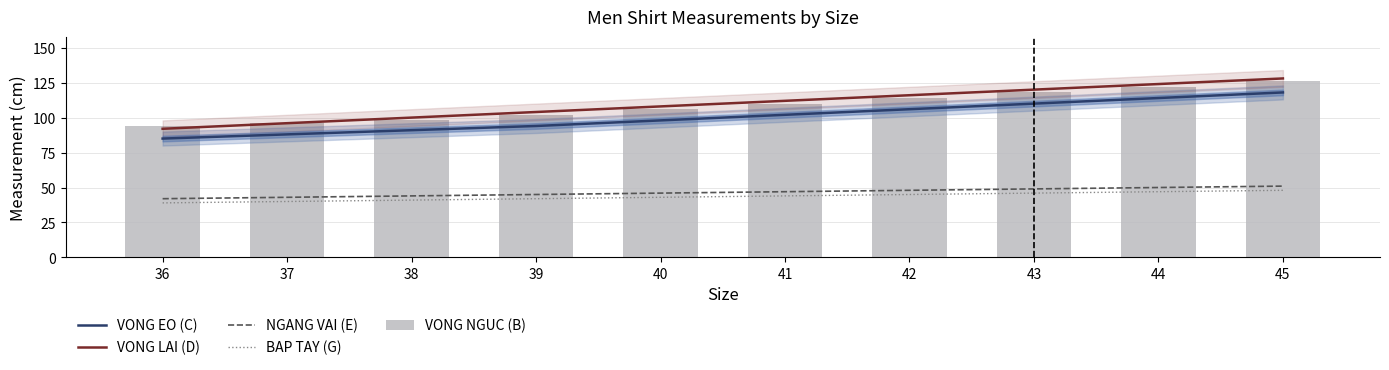

Between 36 and 41, which series saw the biggest shift?

VONG LAI (D)